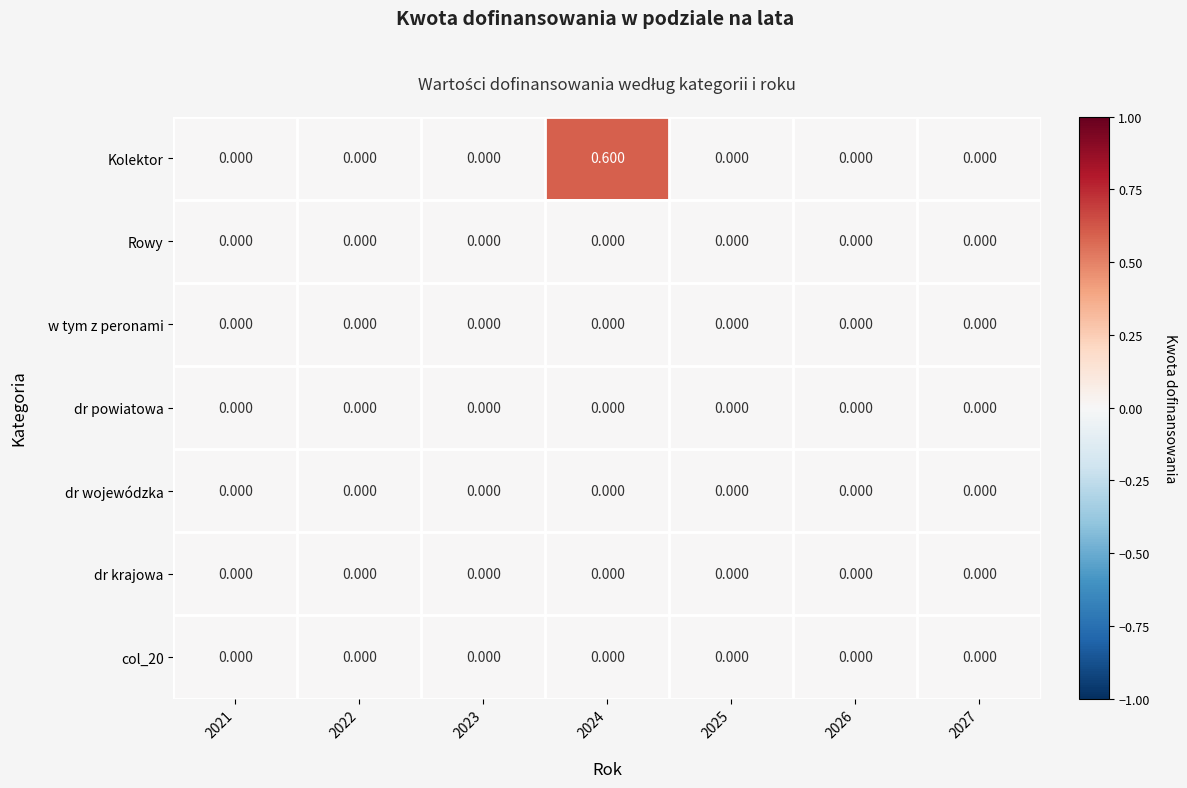

Which series has the largest total across all categories?

Kolektor